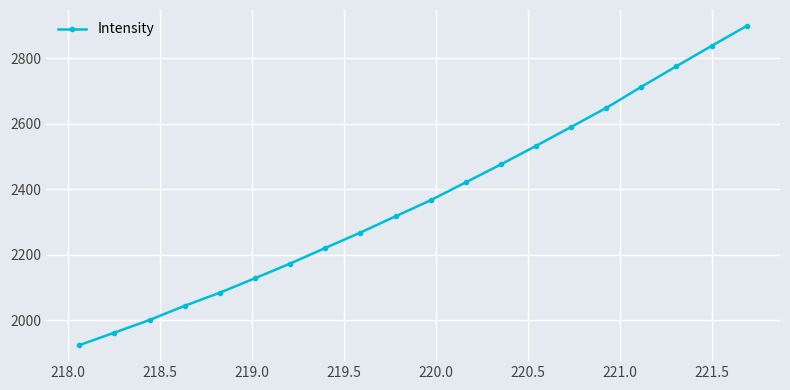

What is the sum of all values?

47376.7